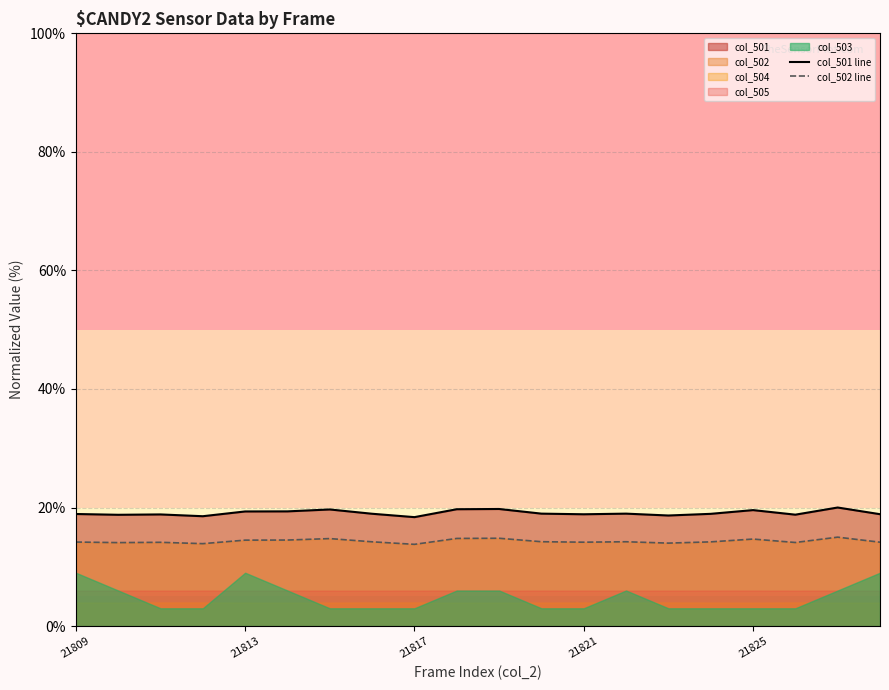

True or false: col_502 line and col_501 line cross at least once.

False